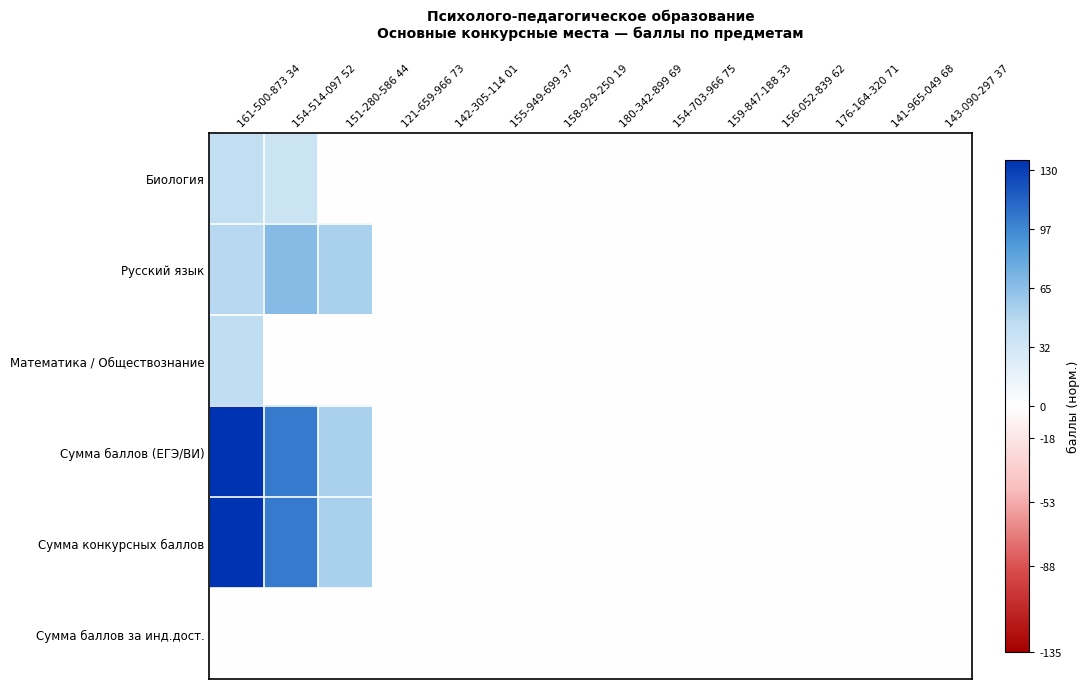

What is the greatest value displayed?

1.0